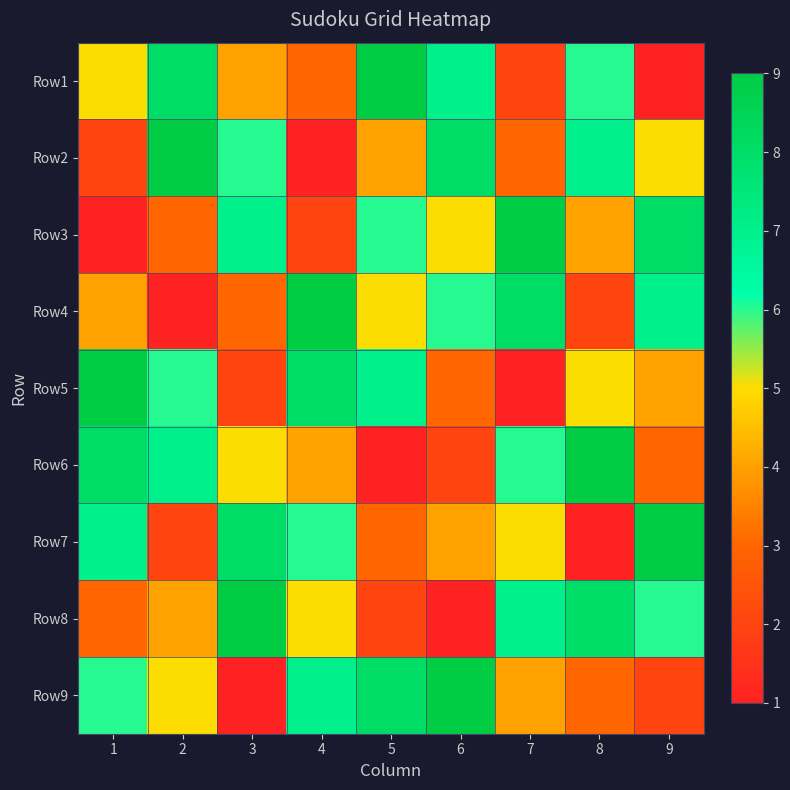

What is the total value across all series at 5?

45